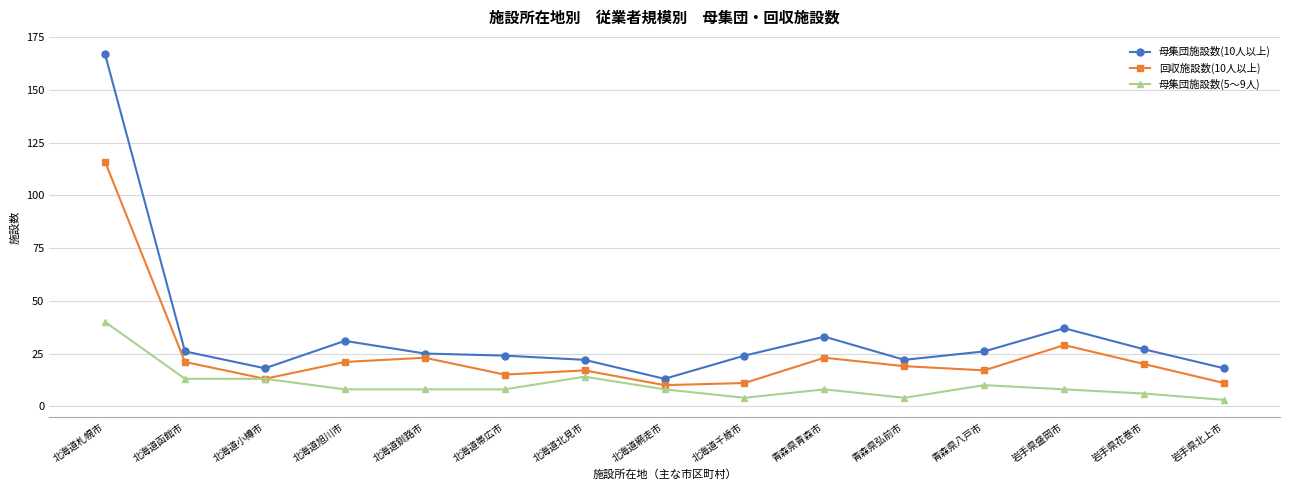

Rank the series by their maximum value, from lowest to highest.

母集団施設数(5～9人), 回収施設数(10人以上), 母集団施設数(10人以上)